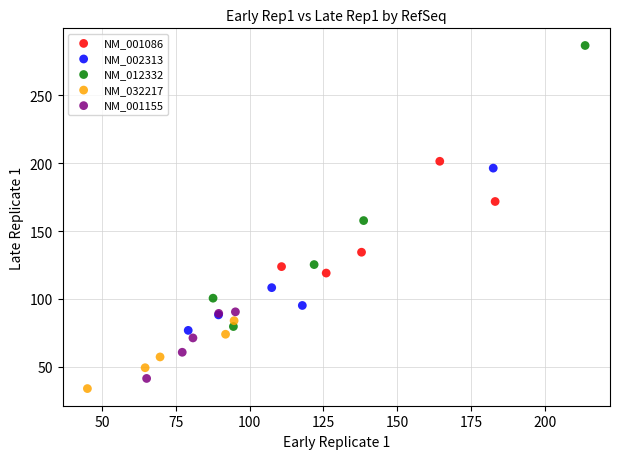

Which series has the largest Y range (max minus min)?

NM_012332